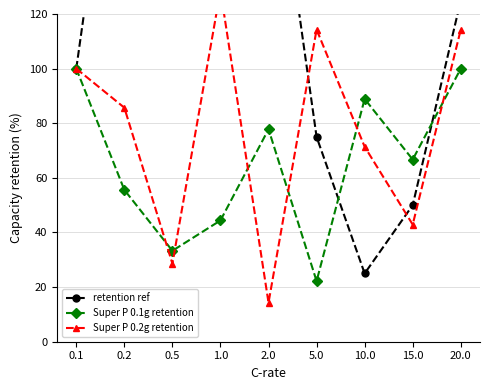

Between 0.2 and 20.0, which is larger?

0.2